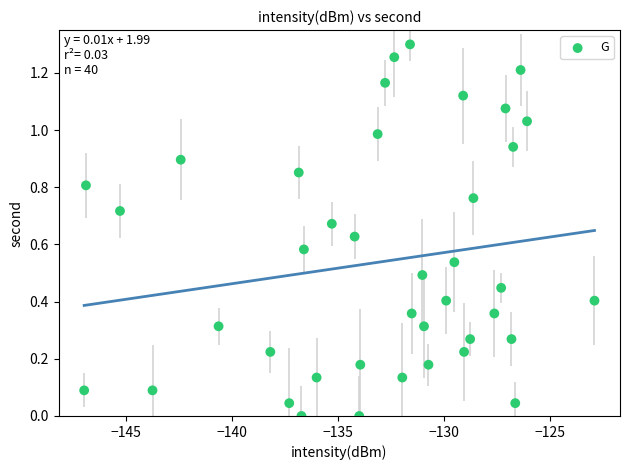

What is the range of X values (max minus min)?

24.0